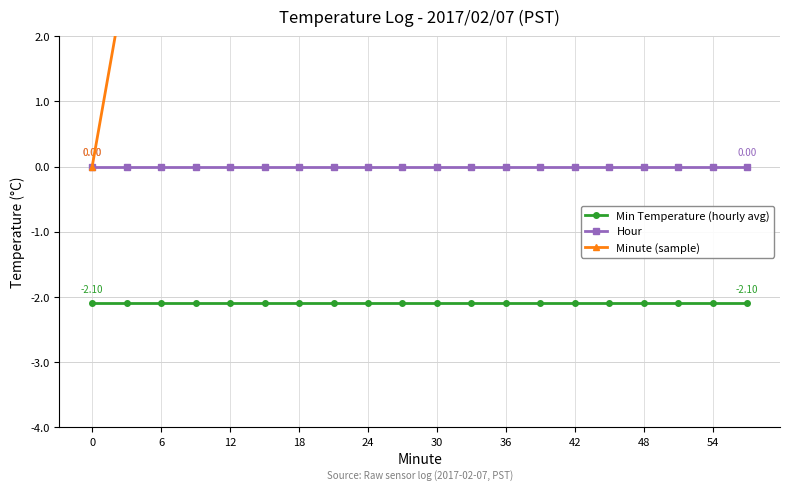

True or false: Minute (sample) and Hour cross at least once.

False